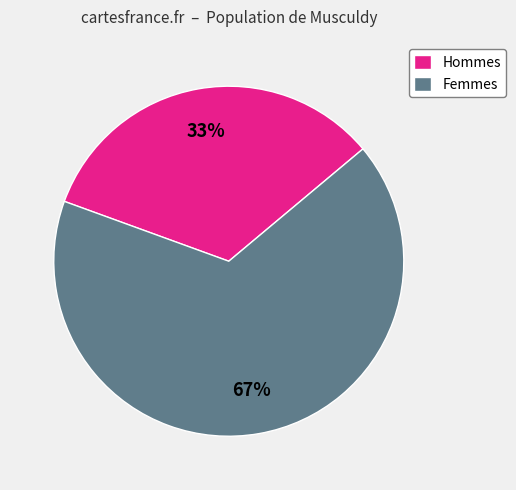

Does any single category account for the majority?

Yes